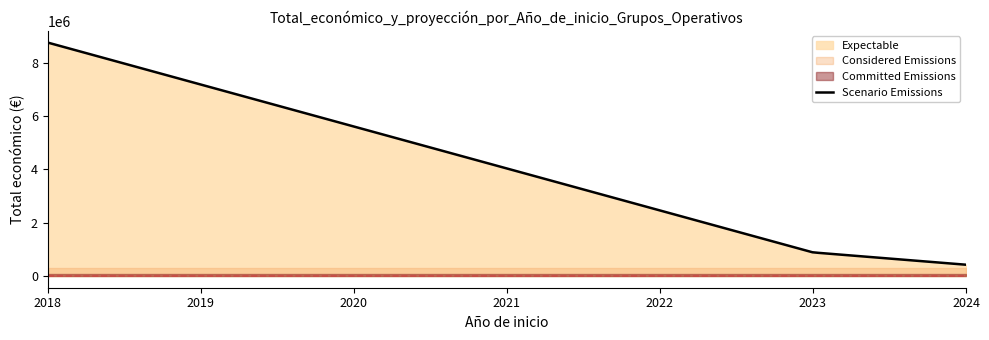

True or false: the data shows 250000 at 2023.

True